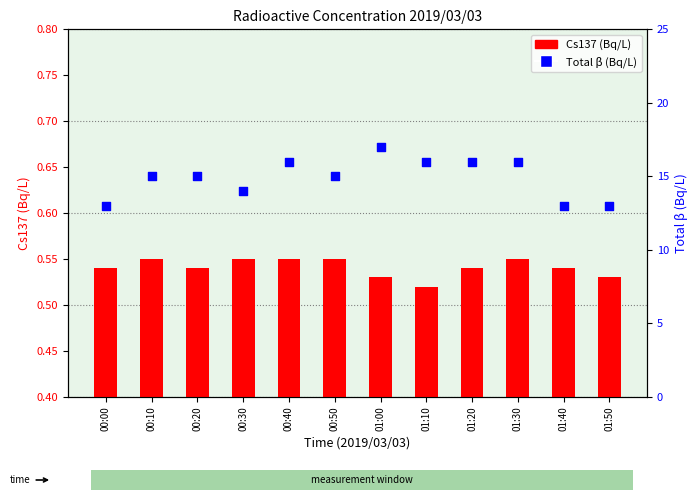

Which series has the largest total across all categories?

Total β (Bq/L)